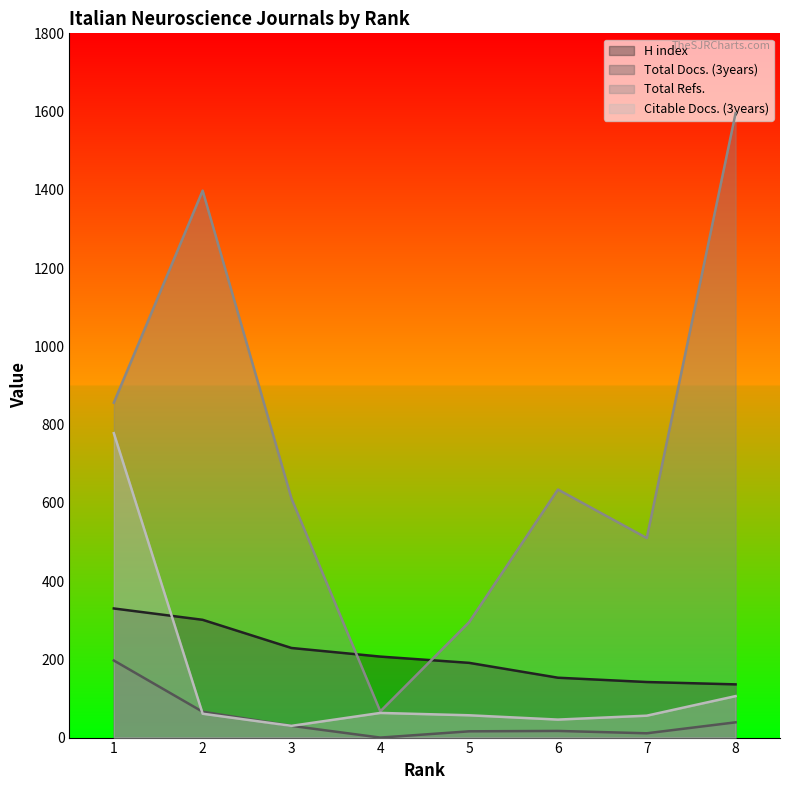

Which category has the lowest value in the Total Docs. (3years) series?

4